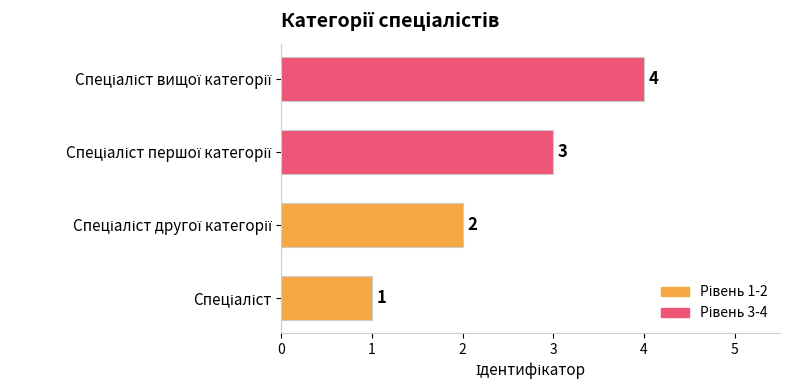

What is the sum of all values?

10